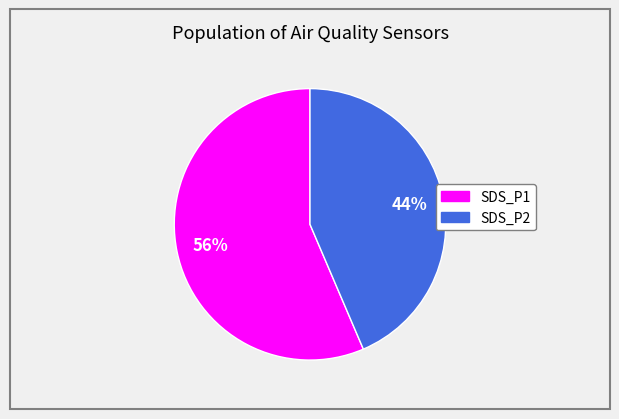

Which slice is the largest?

SDS_P1